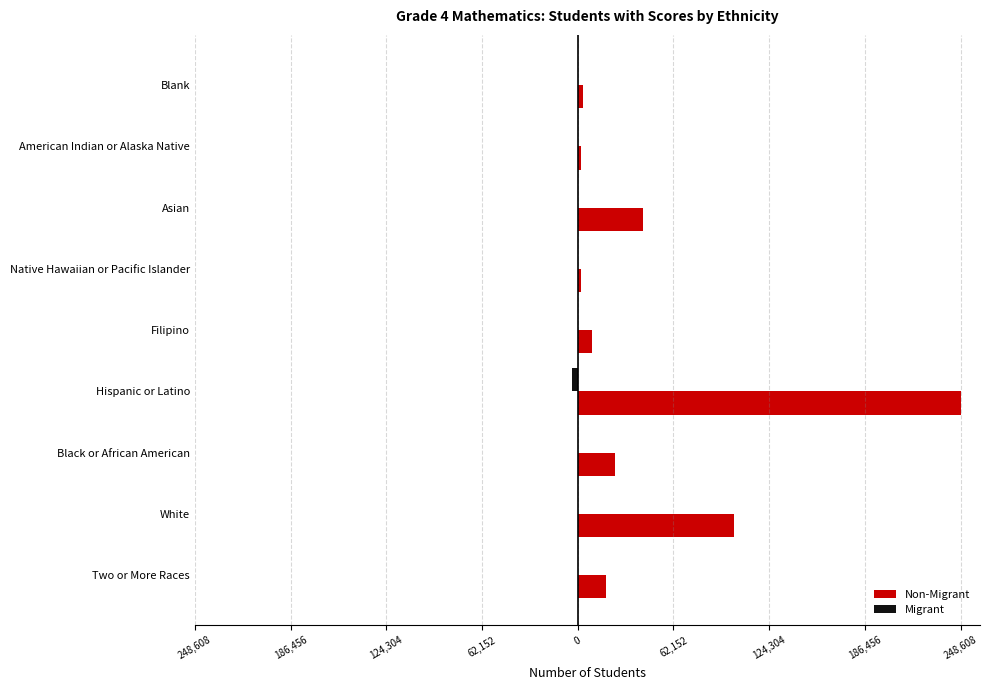

Rank the series by their maximum value, from lowest to highest.

Migrant, Non-Migrant